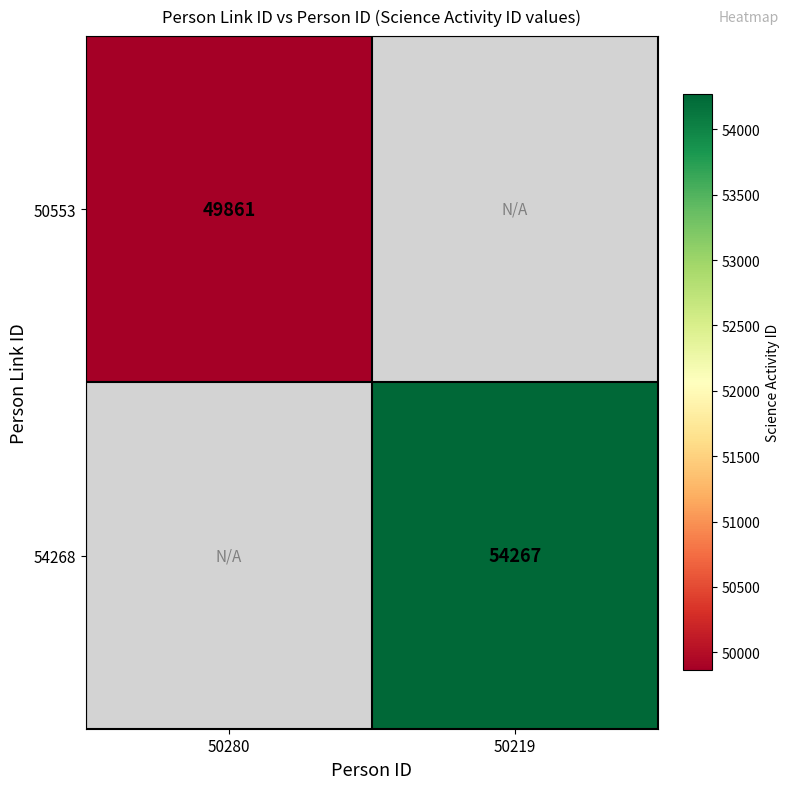

How many series are shown in this chart?

2